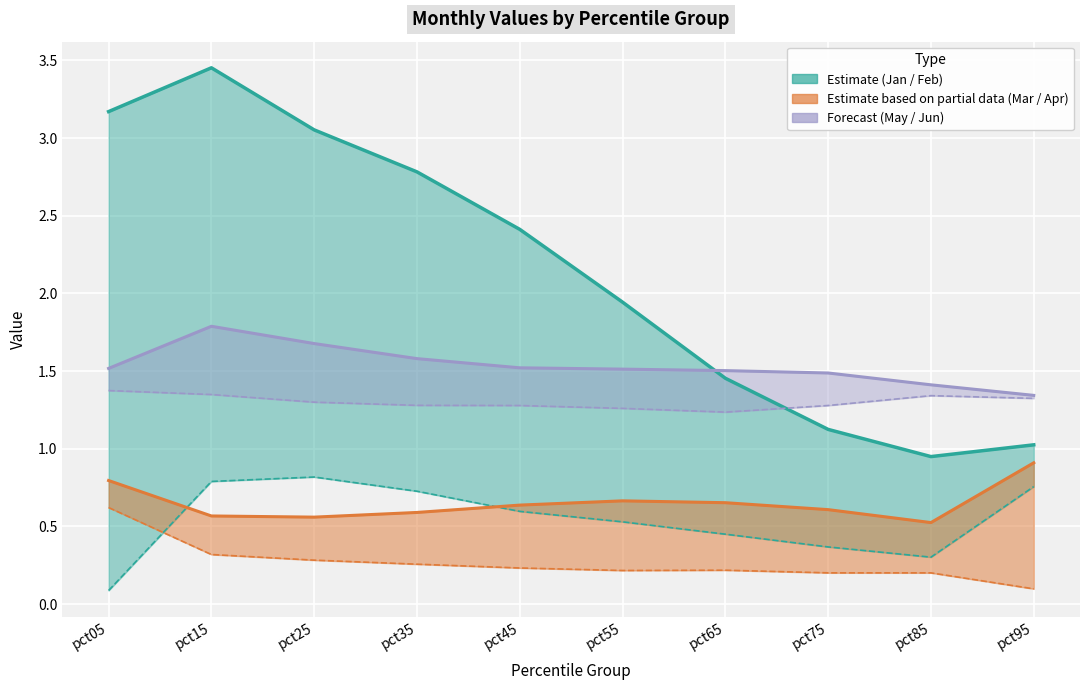

Where is the first local maximum for May?

pct85